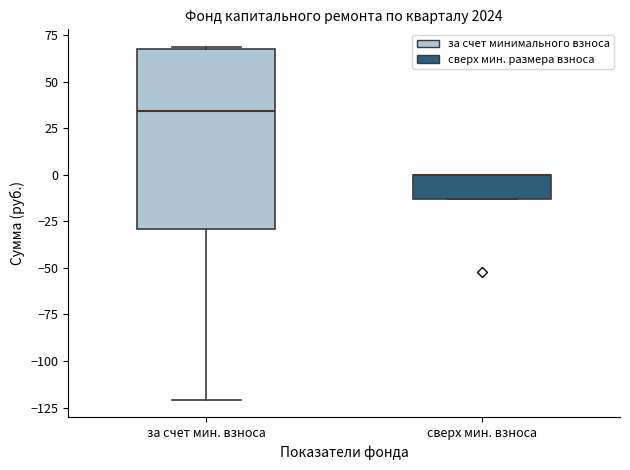

Where does the lower whisker of the box for за счет мин. взноса end on the y-axis? The values are not printed on the chart, so give them approximately, as read against the axis.

-120